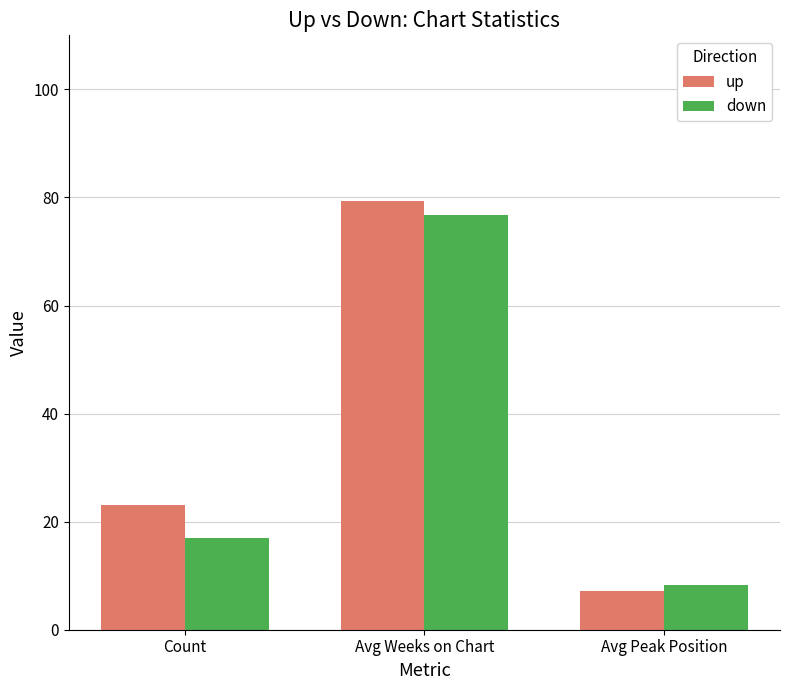

List the series in order of their peak value, highest first.

up, down